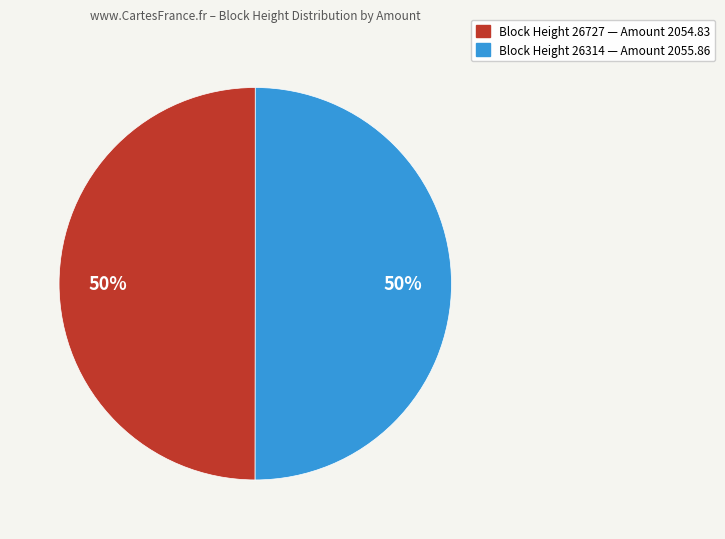

To the nearest percent, what is the average slice percentage?

50%